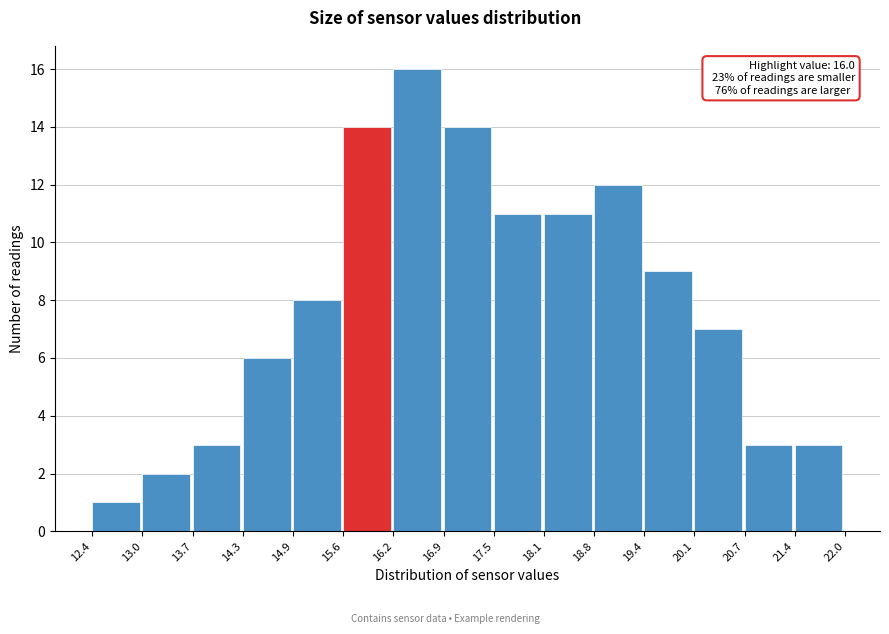

Which range on the x-axis has the tallest bar?

16.2 to 16.9